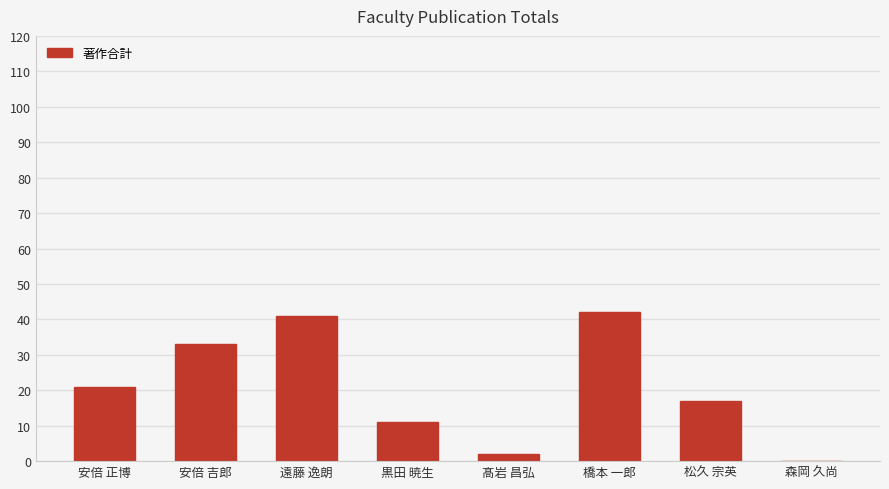

True or false: the data shows 20 at 遠藤 逸朗.

False